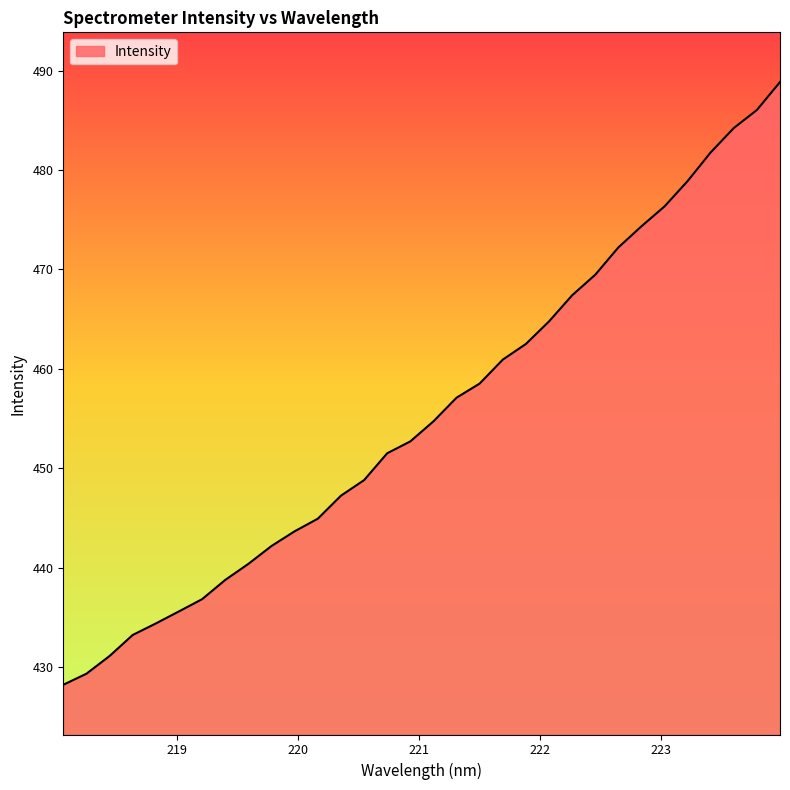

What is the maximum value shown in the chart?

488.8